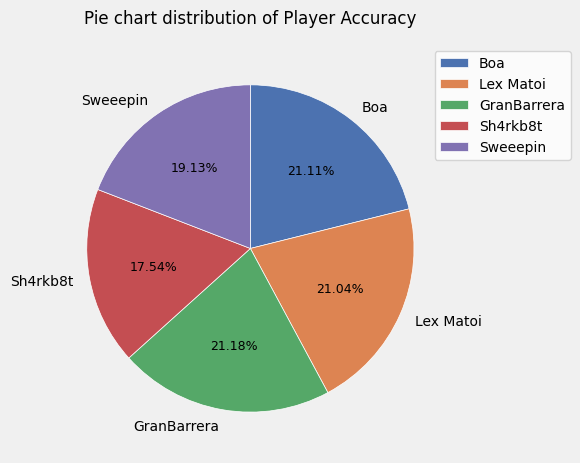

To the nearest percent, what percentage of the pie is GranBarrera?

21%